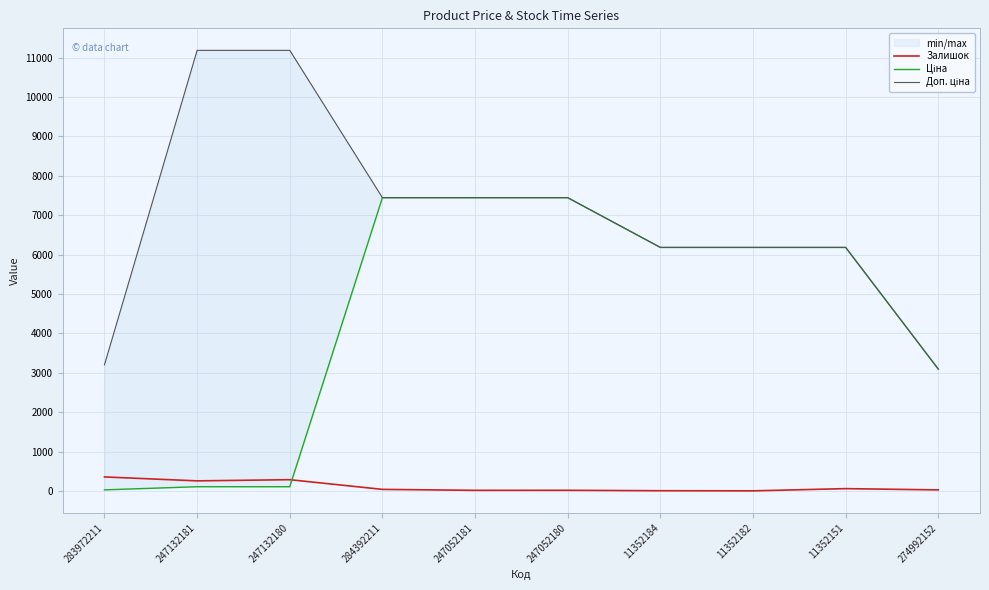

At which label does Доп. ціна reach its minimum?

274992152